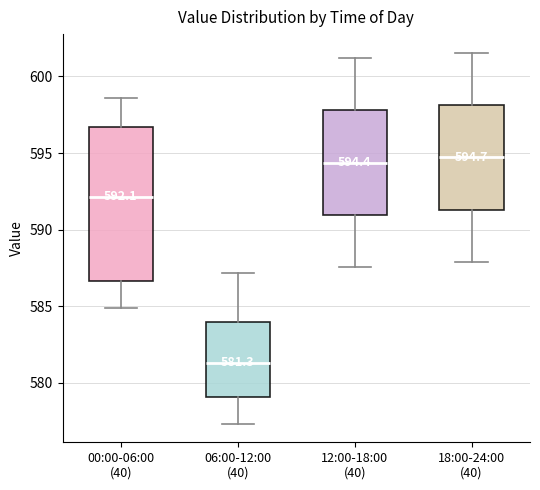

Comparing the boxes themselves (not the whiskers), which one is the tallest?

00:00-06:00 (40)